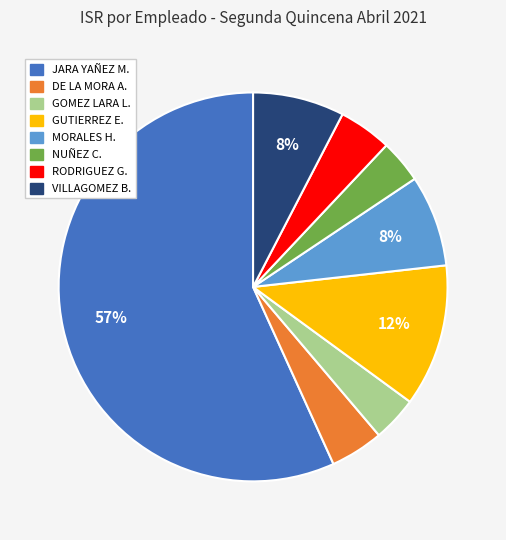

To the nearest percent, what is the average slice percentage?

12%